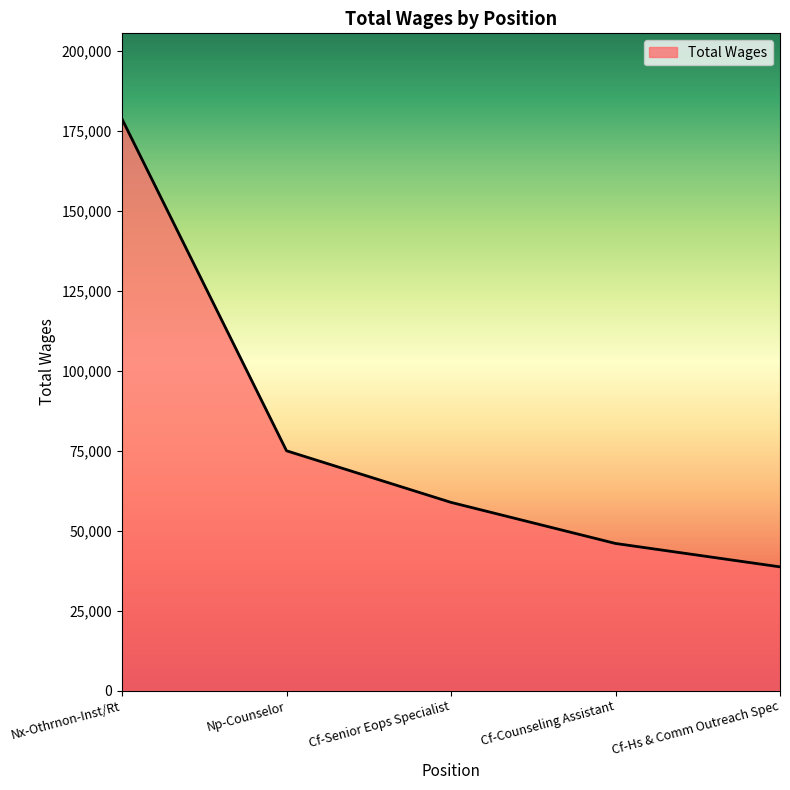

Where does the data first go above 58860?

Nx-Othrnon-Inst/Rt